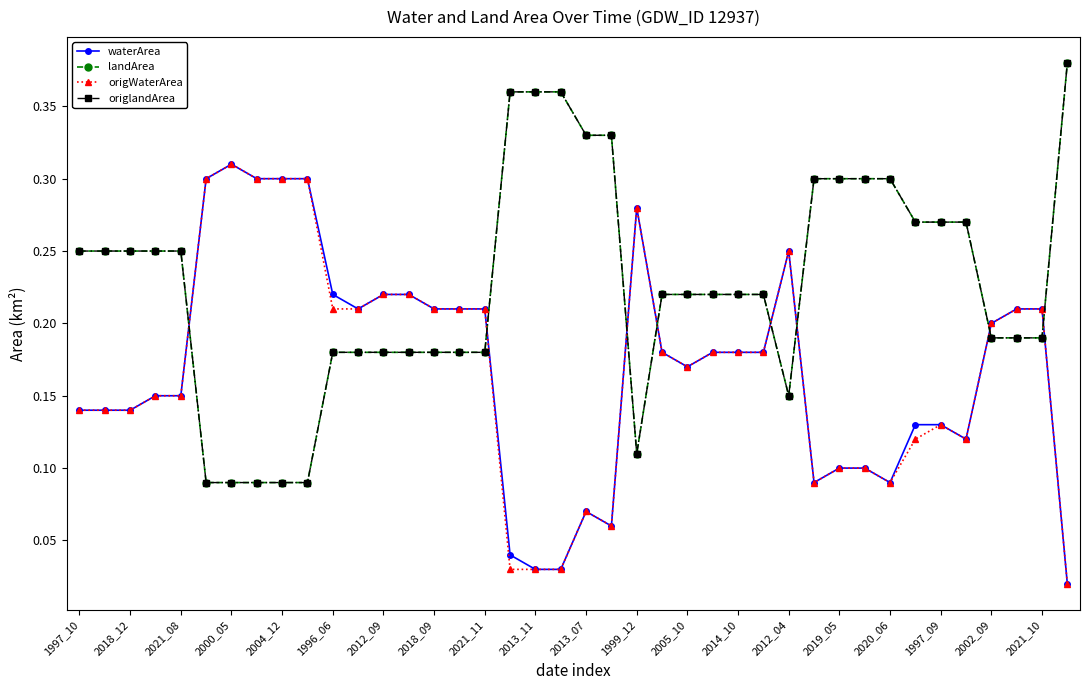

At which category is the sum across all series the highest?

2000_05